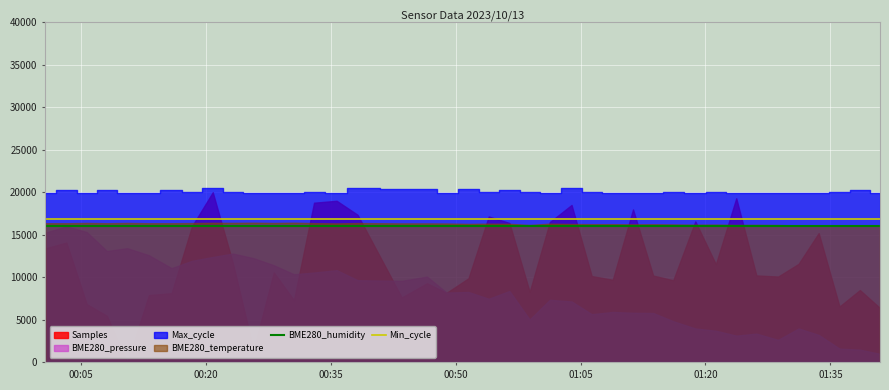

What is the highest value of the Min_cycle series?

16800